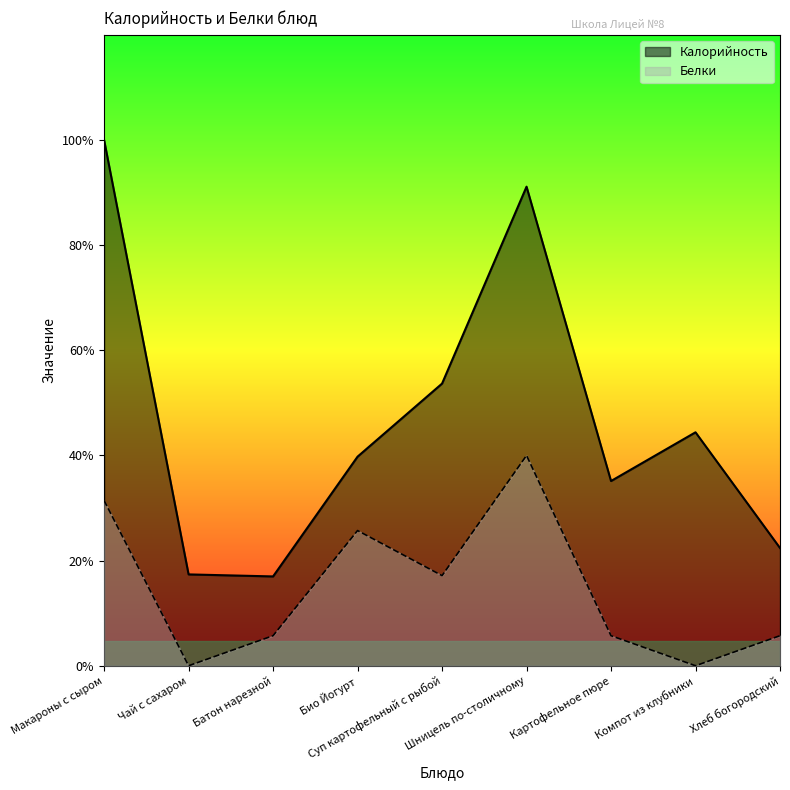

The Калорийность series shows 134.7 at Био Йогурт. True or false?

False